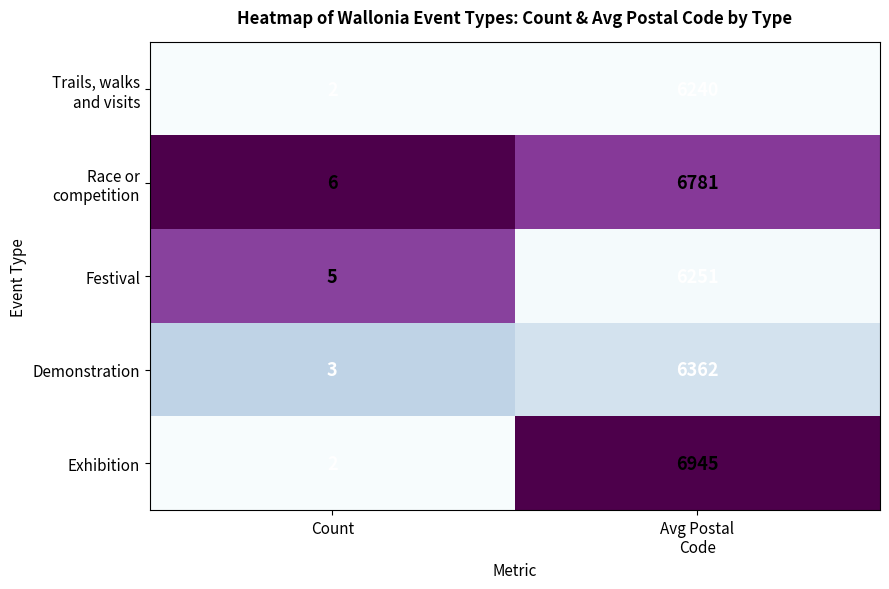

What is the total value across all series at Count?

18